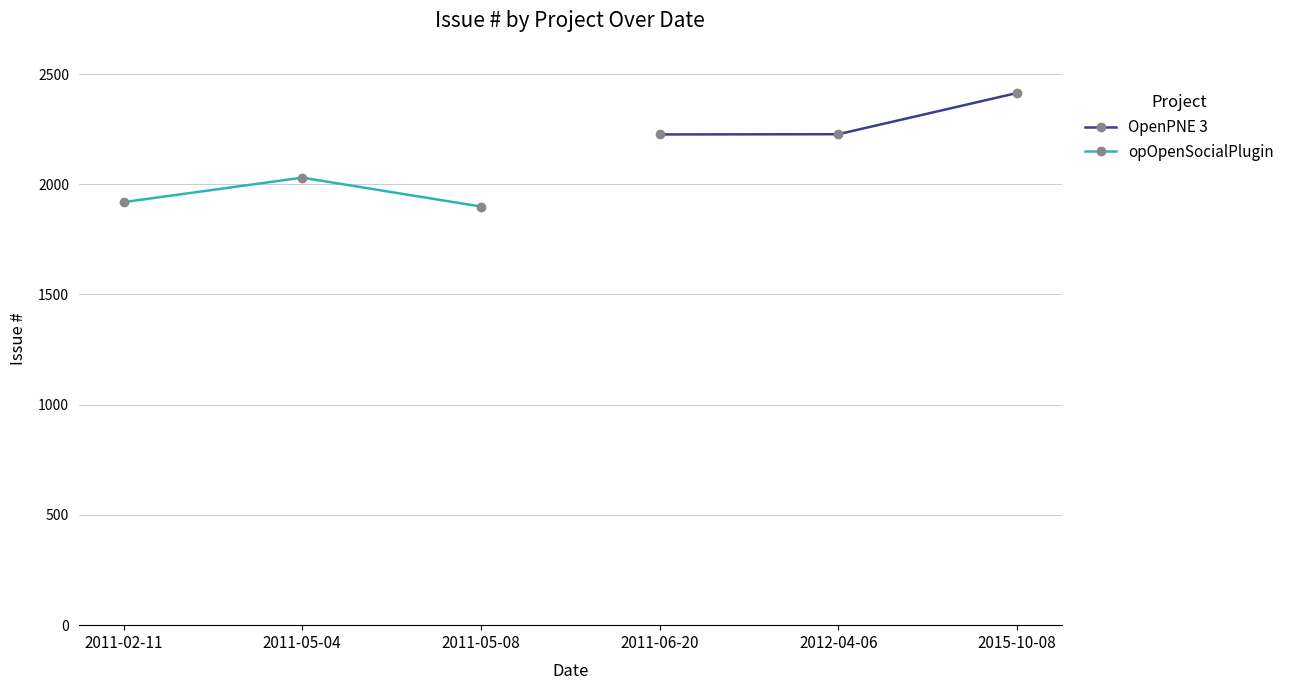

What is the value of the OpenPNE 3 point at the 2nd from the left?

2227